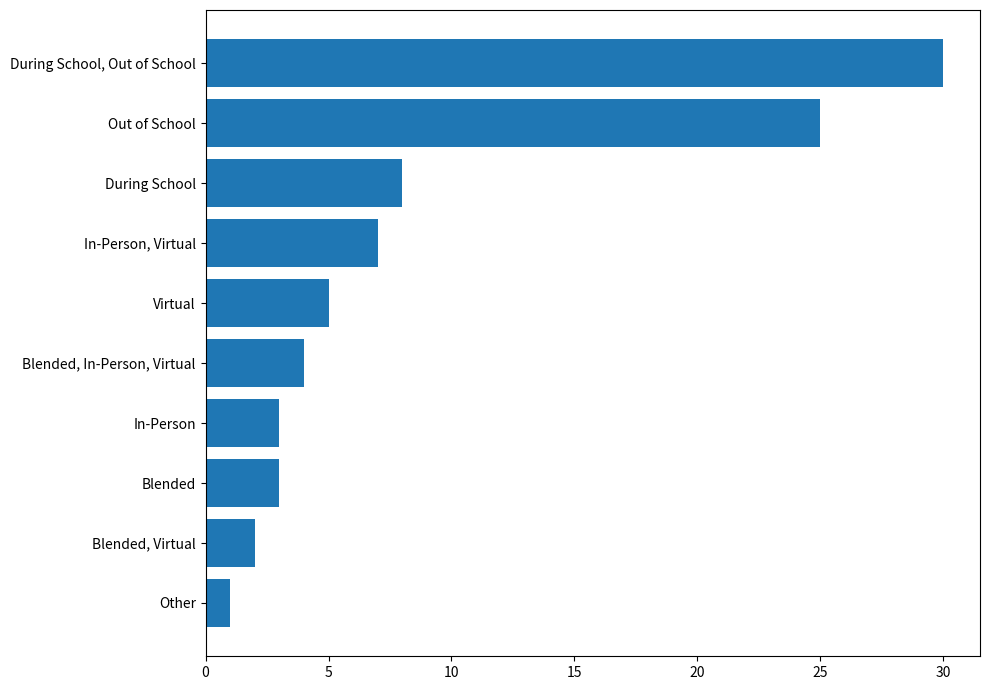

How many bars are there in total?

10